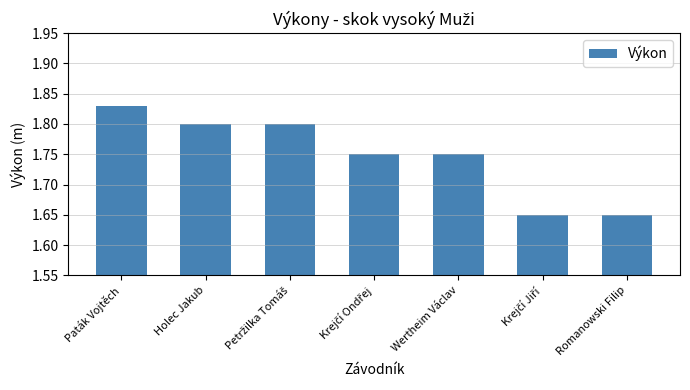

What is the label of the 1st bar from the right?

Romanowski Filip